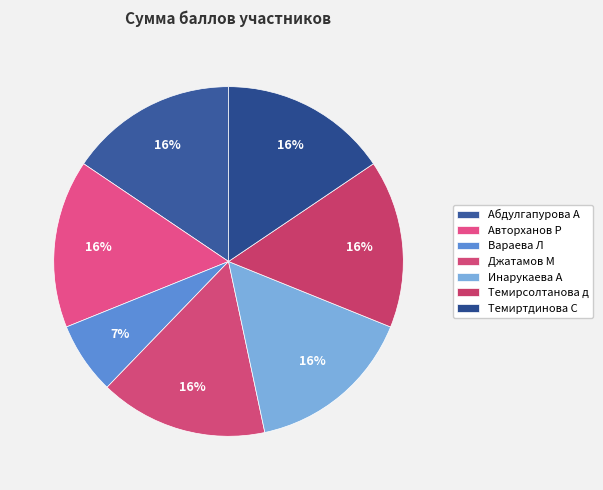

To the nearest percent, what is the difference between the largest and smallest slice percentages?

9%